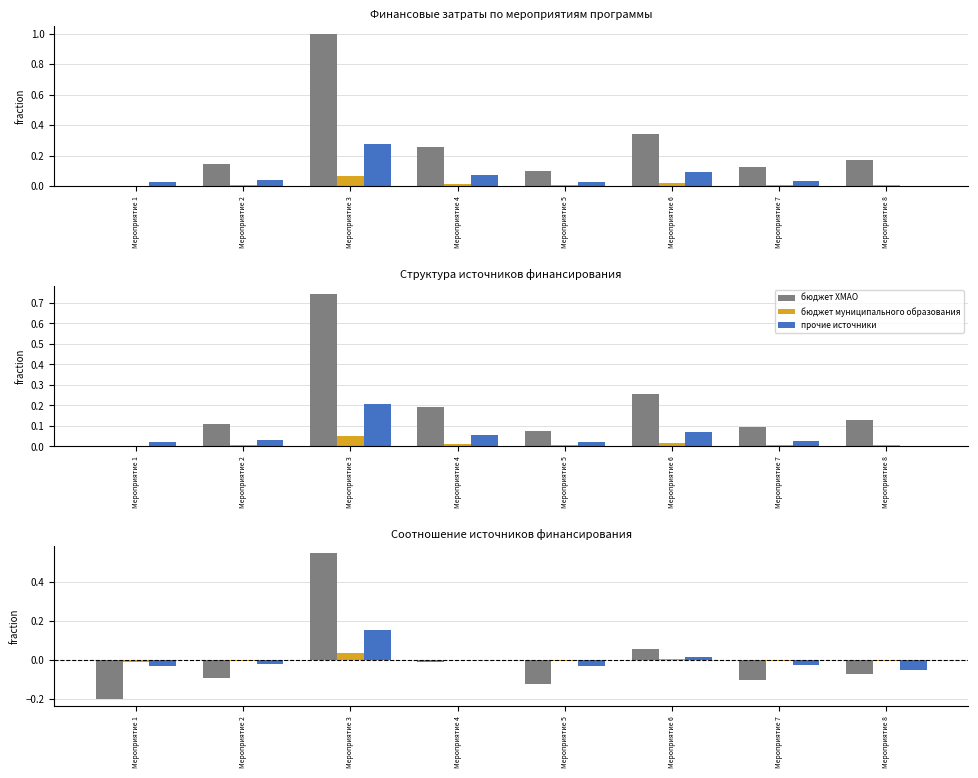

Between Мероприятие 1 and Мероприятие 8, which series saw the biggest shift?

бюджет ХМАО